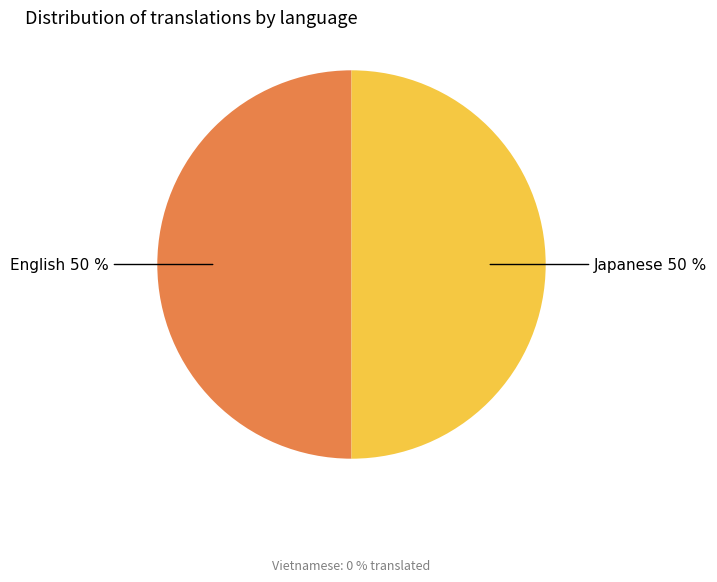

How many segments does this pie chart have?

2